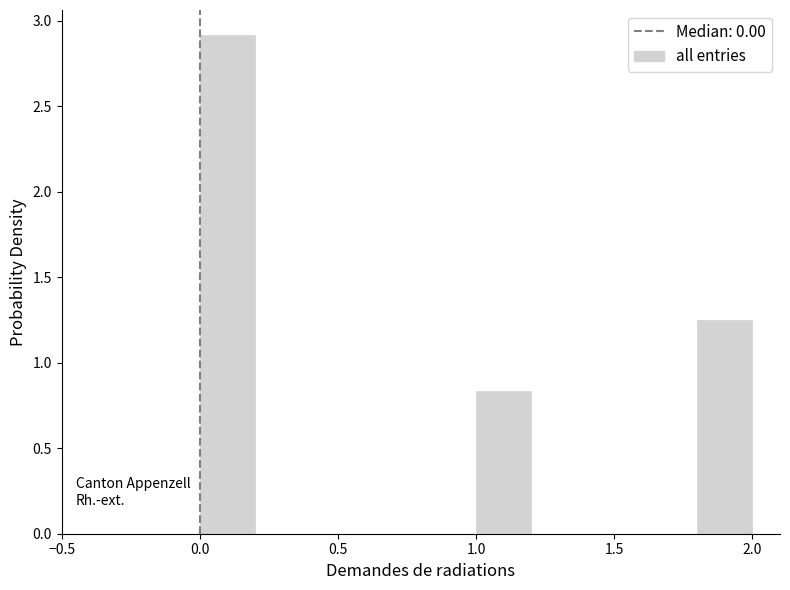

How tall is the bar that spans 1.0 to 1.2 on the x-axis? The values are not printed on the chart, so give them approximately, as read against the axis.

0.85